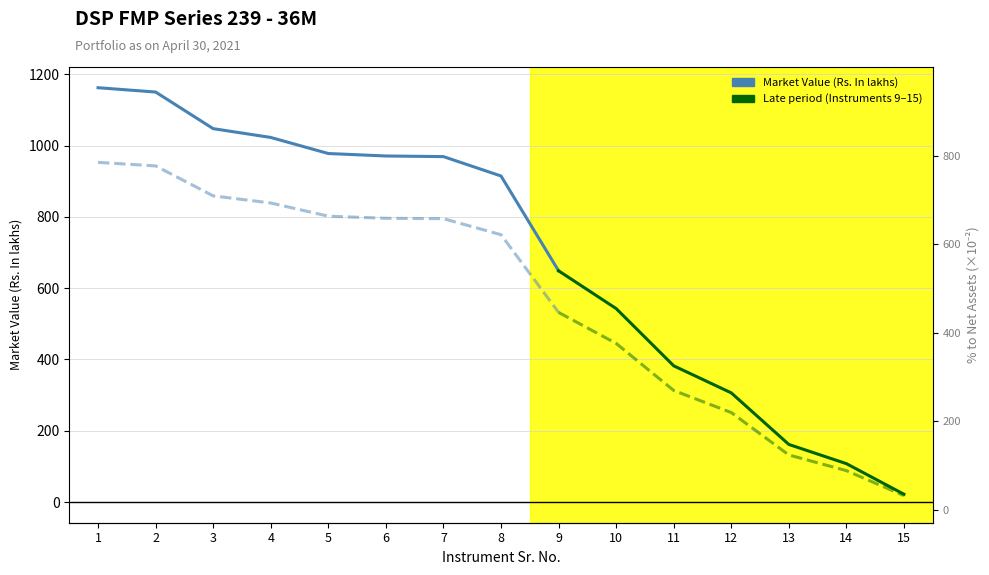

Count the number of data series in this chart.

2